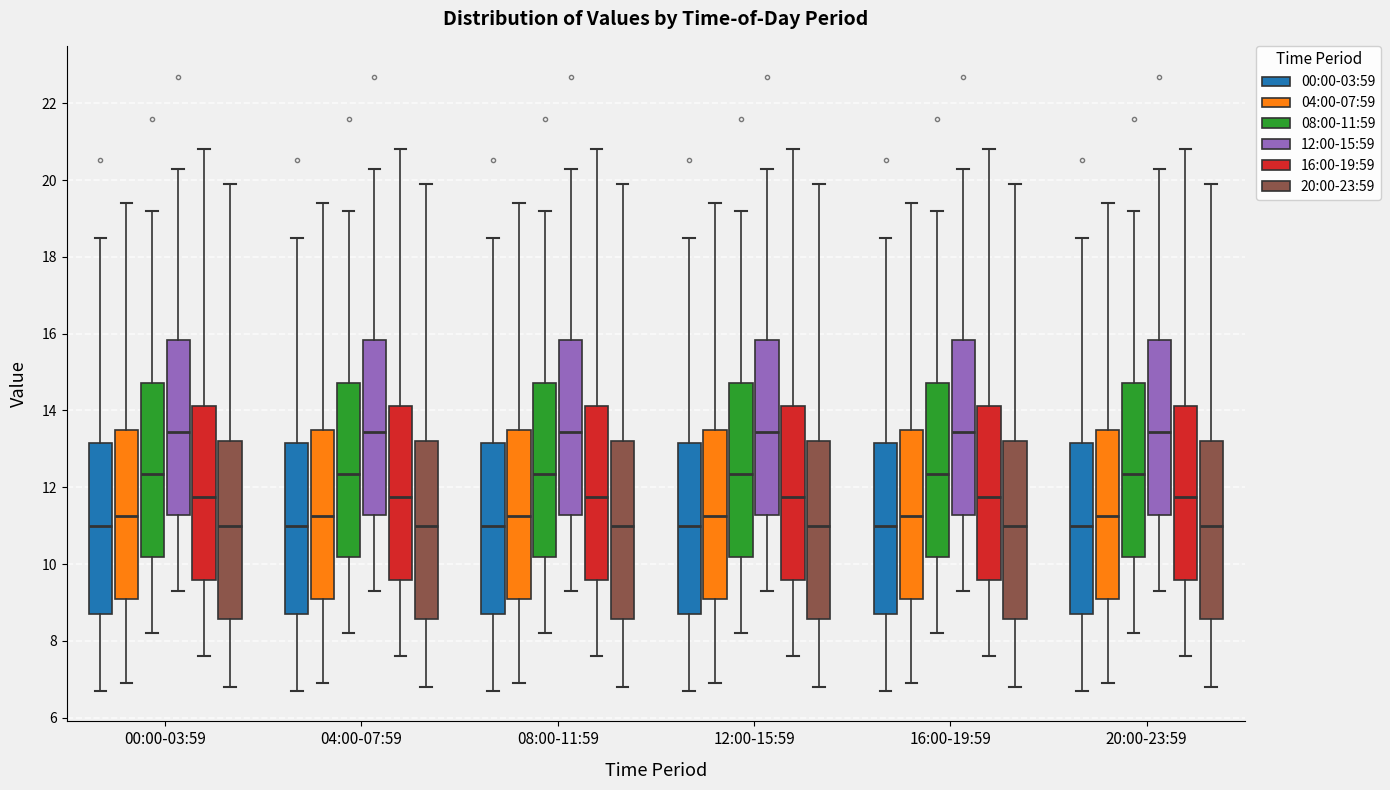

Where does the upper whisker of the box for 00:00-03:59 (20:00-23:59) end on the y-axis? The values are not printed on the chart, so give them approximately, as read against the axis.

20.0